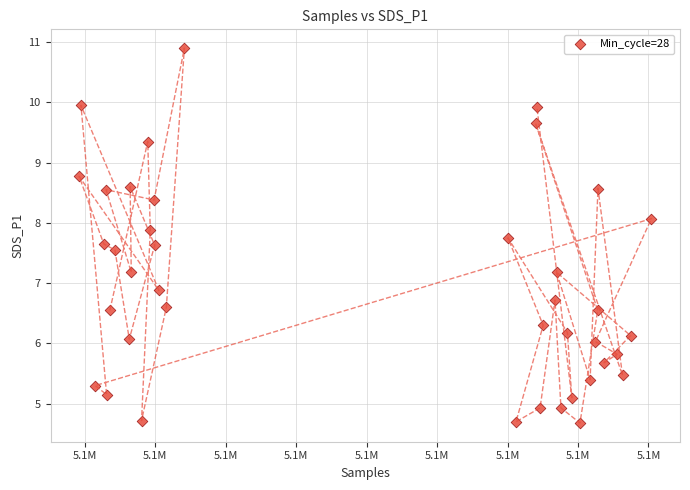

What is the range of Y values (max minus min)?

6.2